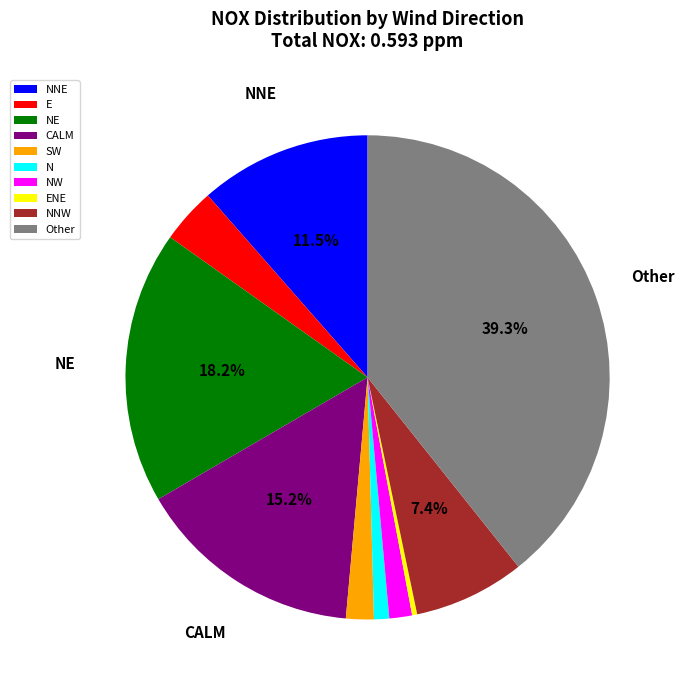

Is Other the majority of the pie?

No